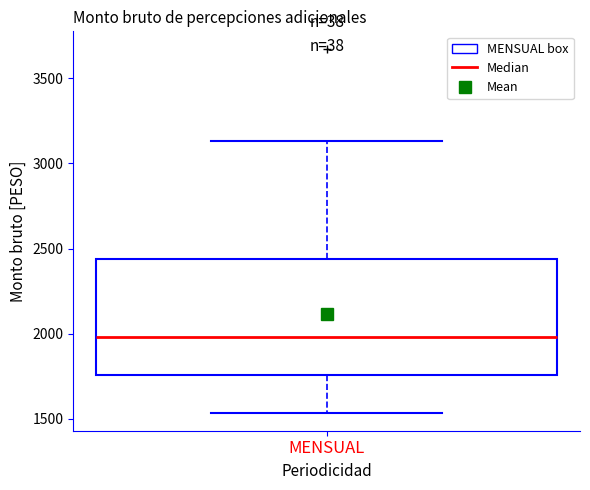

Transcribe this box plot: give where the median line is, the range the box spans, and where the two whiskers end, as read against the y-axis. The values are not printed on the chart, so give them approximately, as read against the axis.

median 2000, box 1750 to 2450, whiskers 1550 to 3150